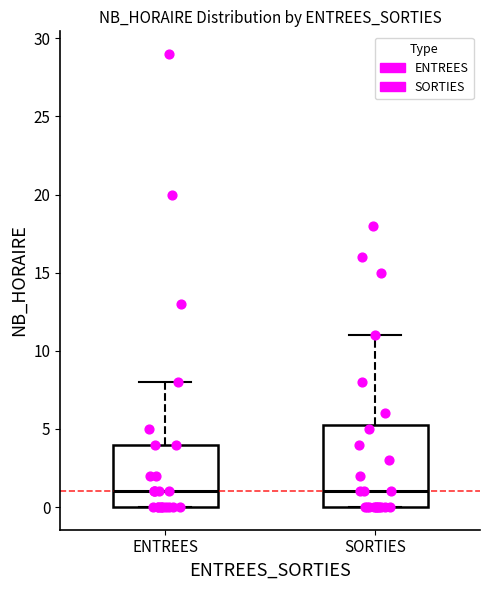

Reading left to right, transcribe this box plot: for each box, give where its median line is, the range the box spans, and where its two whiskers end, as read against the y-axis. The values are not printed on the chart, so give them approximately, as read against the axis.

ENTREES: median 1.0, box 0.0 to 4.0, whiskers 0.0 to 8.0
SORTIES: median 1.0, box 0.0 to 5.5, whiskers 0.0 to 11.0